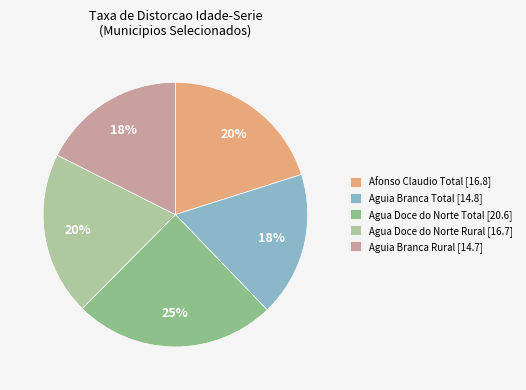

How many segments does this pie chart have?

5